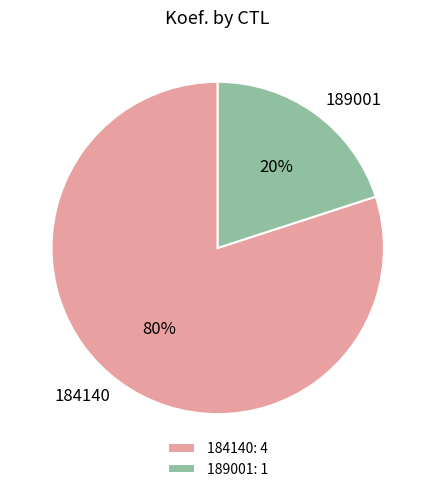

Do 184140 and 189001 together represent more than half of the pie?

Yes